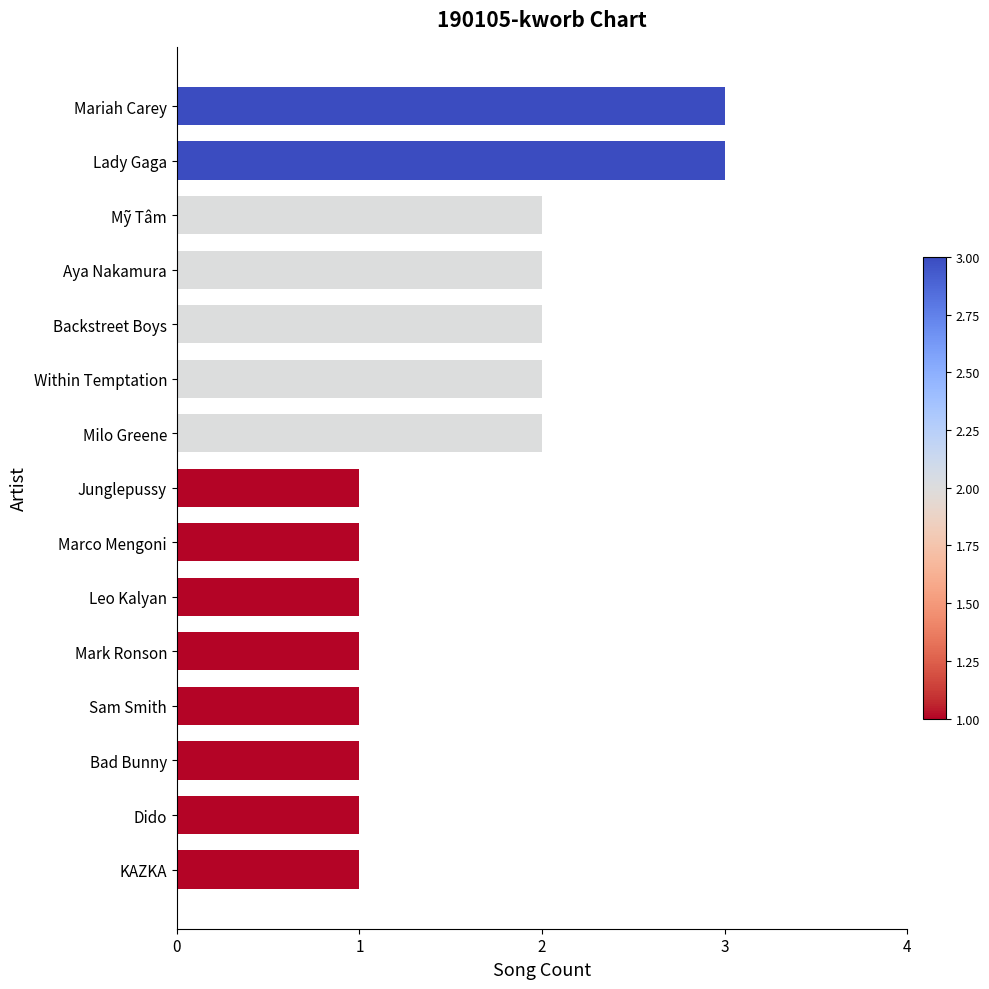

Approximately how many times larger is the value at KAZKA compared to Mark Ronson?

1.0